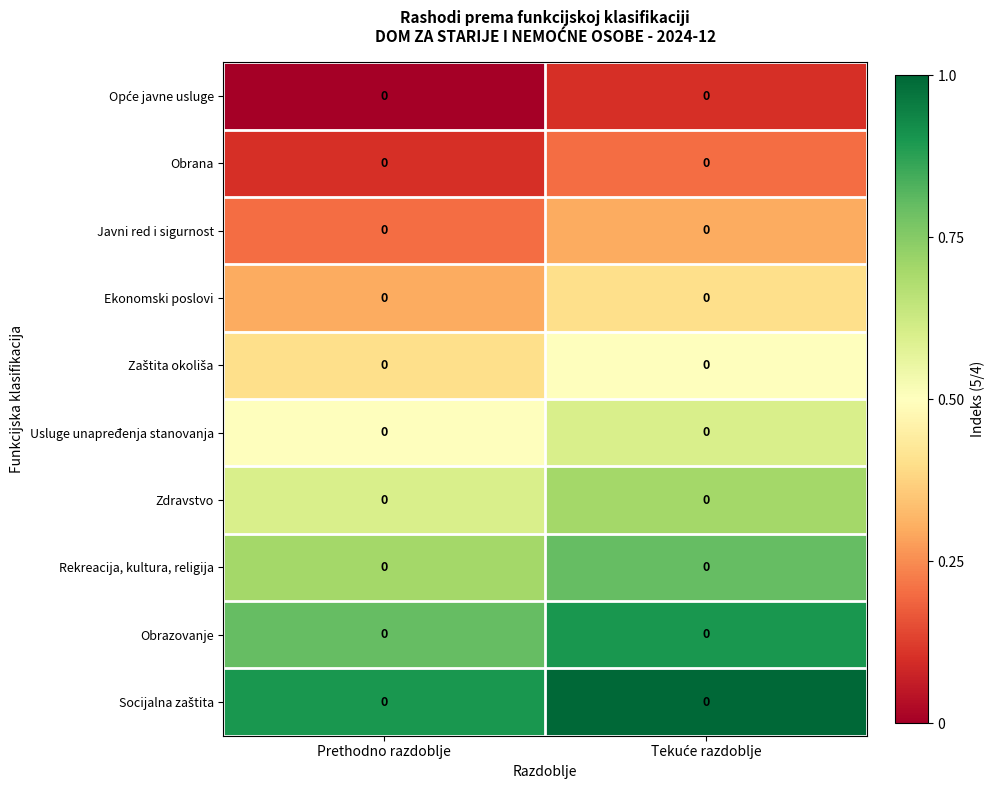

At how many categories does at least one series exceed 0?

2